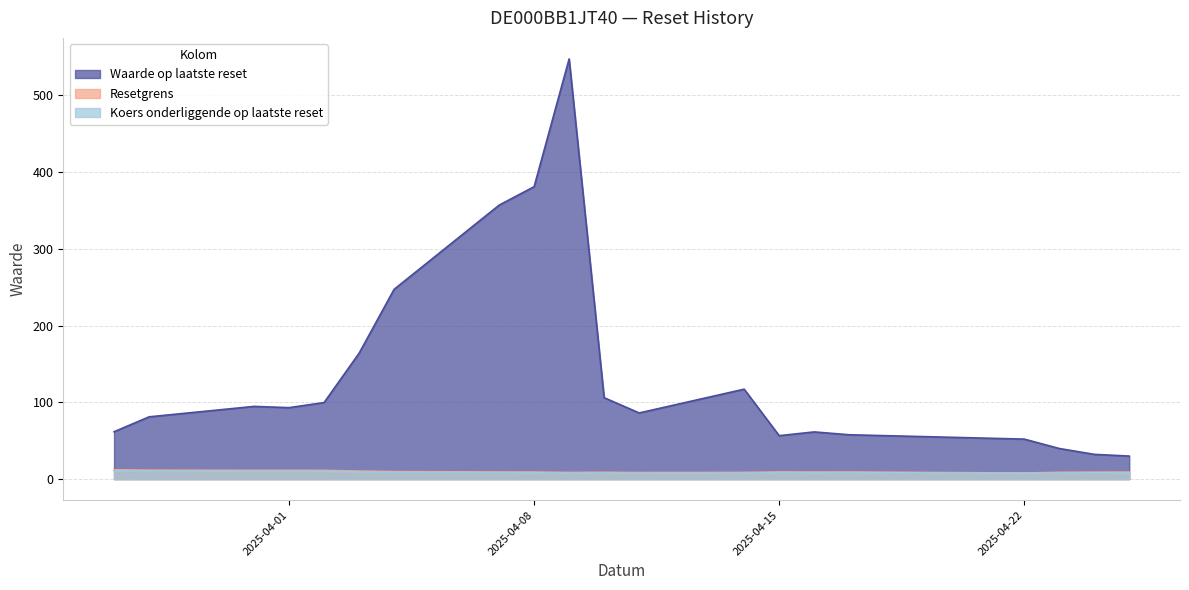

The Koers onderliggende op laatste reset series shows 12.6 at 2025-04-11. True or false?

False